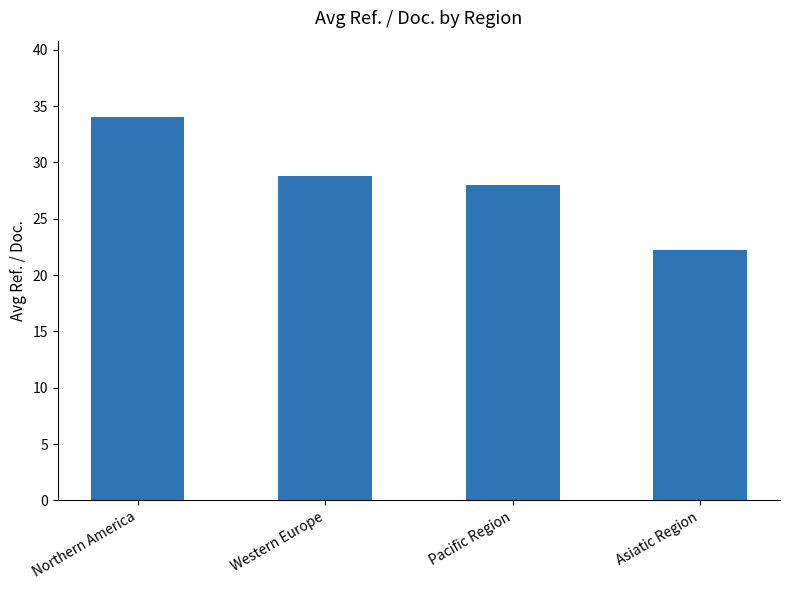

Rank the categories by value from lowest to highest.

Asiatic Region, Pacific Region, Western Europe, Northern America